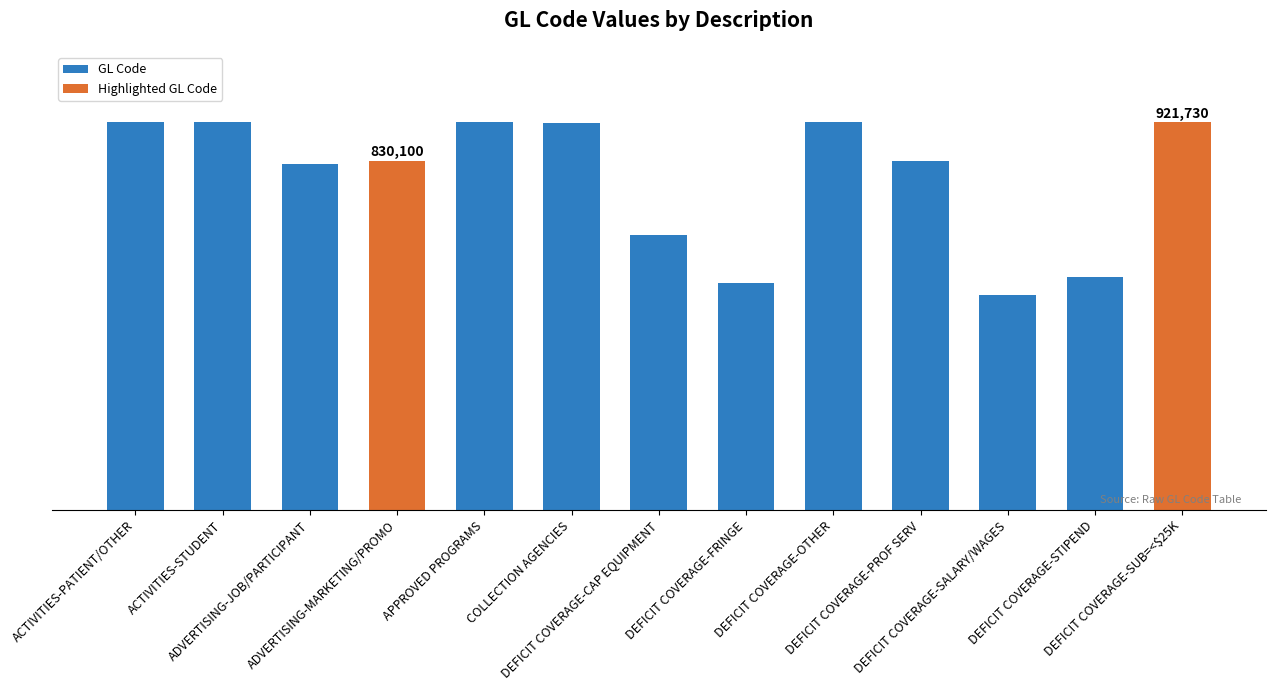

List the labels in order of value, largest first.

DEFICIT COVERAGE-OTHER, ACTIVITIES-PATIENT/OTHER, ACTIVITIES-STUDENT, APPROVED PROGRAMS, DEFICIT COVERAGE-SUB=<$25K, COLLECTION AGENCIES, ADVERTISING-MARKETING/PROMO, DEFICIT COVERAGE-PROF SERV, ADVERTISING-JOB/PARTICIPANT, DEFICIT COVERAGE-CAP EQUIPMENT, DEFICIT COVERAGE-STIPEND, DEFICIT COVERAGE-FRINGE, DEFICIT COVERAGE-SALARY/WAGES